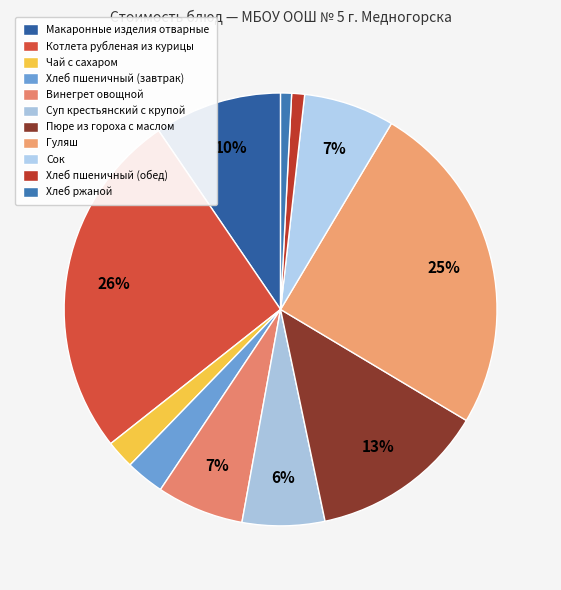

Between Пюре из гороха с маслом and Хлеб пшеничный (завтрак), which is larger?

Пюре из гороха с маслом